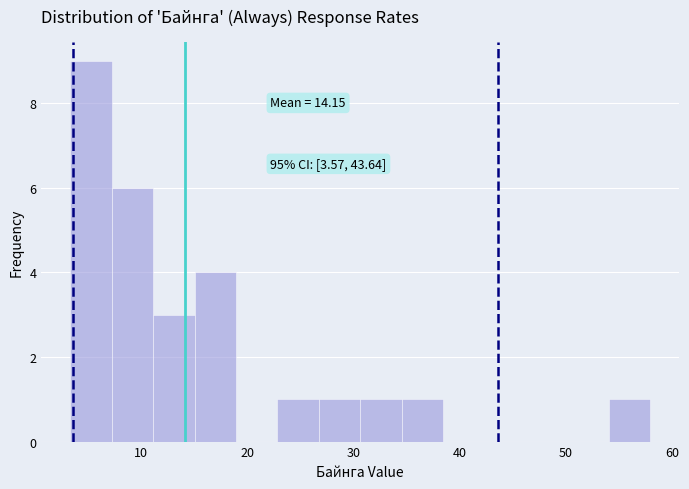

Around what value on the x-axis is the tallest bar? Give the approximate position of its centre, as read against the axis.

5